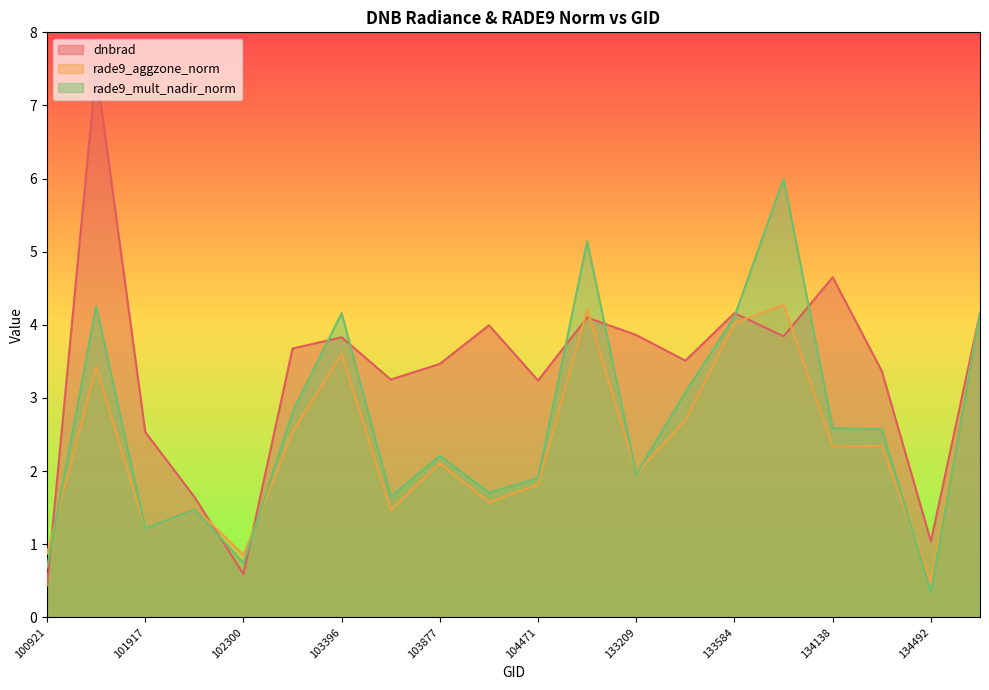

Does the chart display data point markers on the line(s)?

No